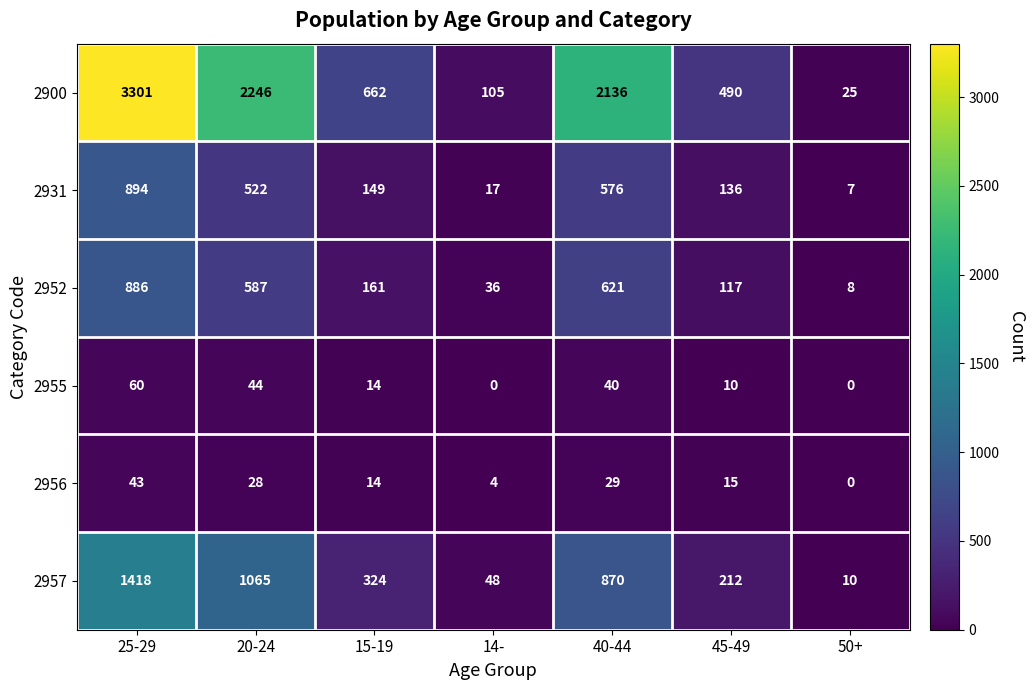

At which category is the sum across all series the highest?

25-29